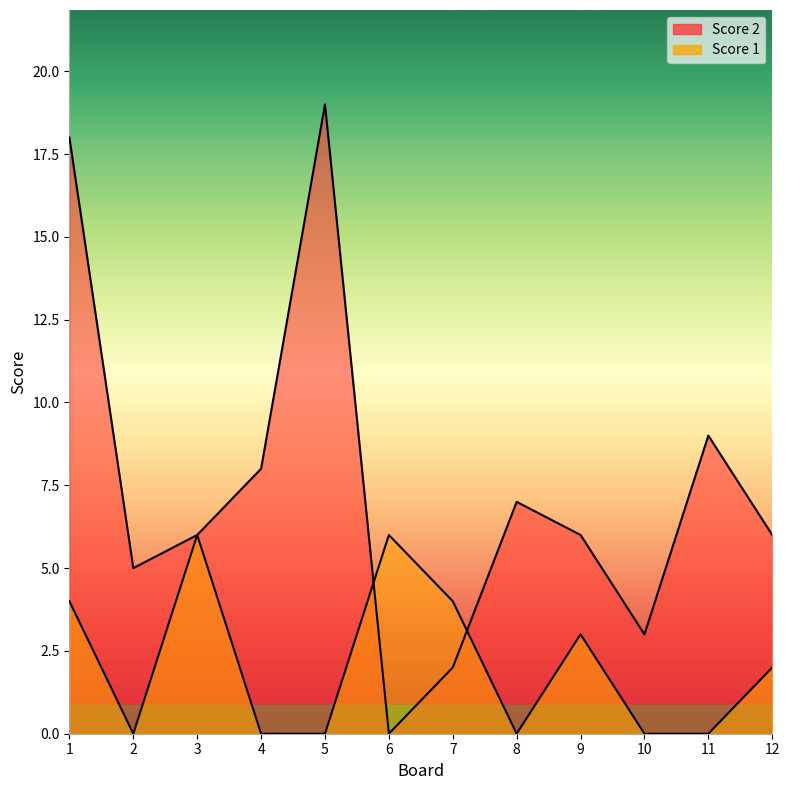

How many categories are shown in the chart?

12